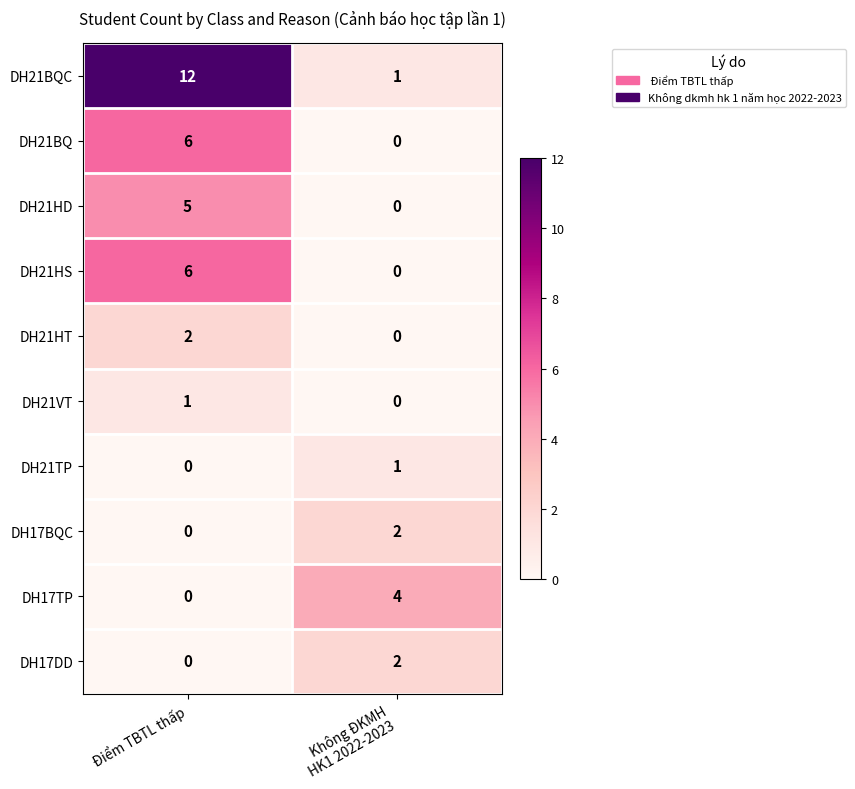

What is the greatest value displayed?

12